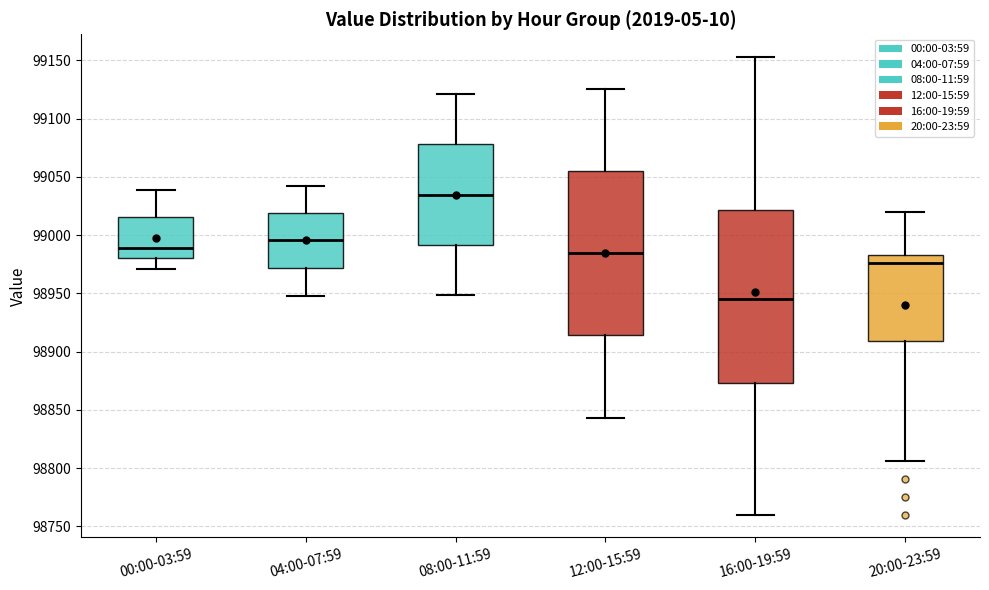

Reading left to right, read every box against the y-axis: the position of its median line, the range the box covers, and the ends of its whiskers. The values are not printed on the chart, so give them approximately, as read against the axis.

00:00-03:59: median 98990, box 98980 to 99015, whiskers 98970 to 99040
04:00-07:59: median 98995, box 98970 to 99020, whiskers 98950 to 99045
08:00-11:59: median 99035, box 98990 to 99080, whiskers 98950 to 99120
12:00-15:59: median 98985, box 98915 to 99055, whiskers 98845 to 99125
16:00-19:59: median 98945, box 98875 to 99020, whiskers 98760 to 99155
20:00-23:59: median 98975, box 98910 to 98985, whiskers 98805 to 99020